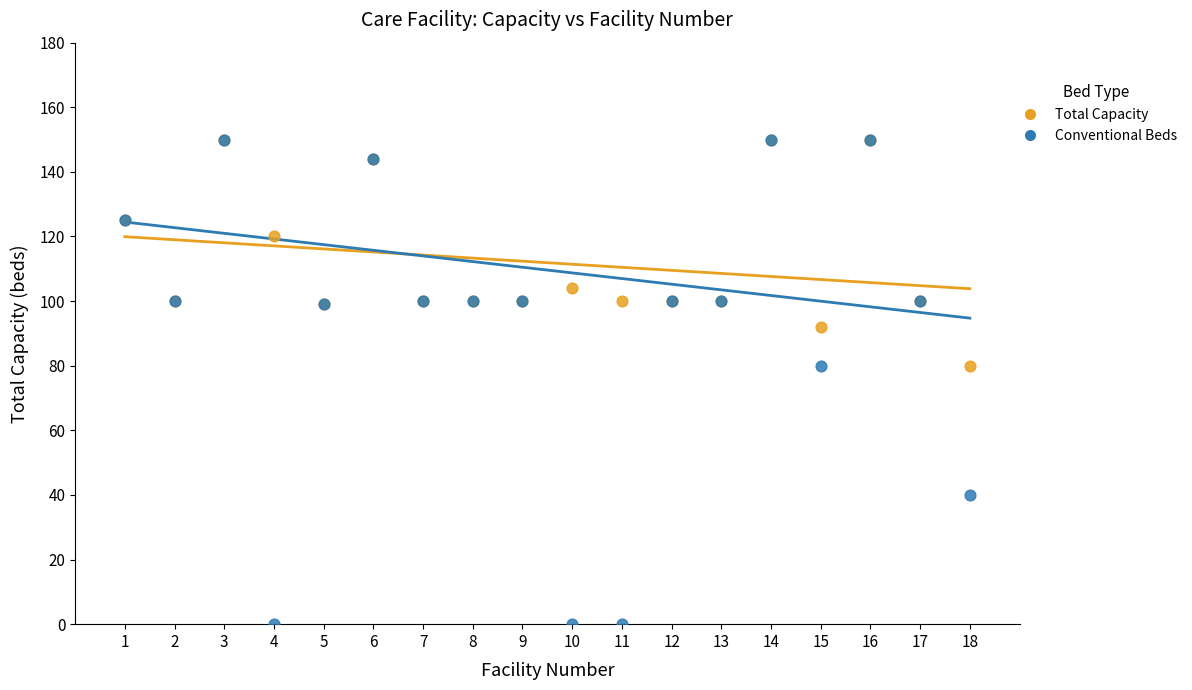

What are all the series names shown in the legend?

Total Capacity, Conventional Beds